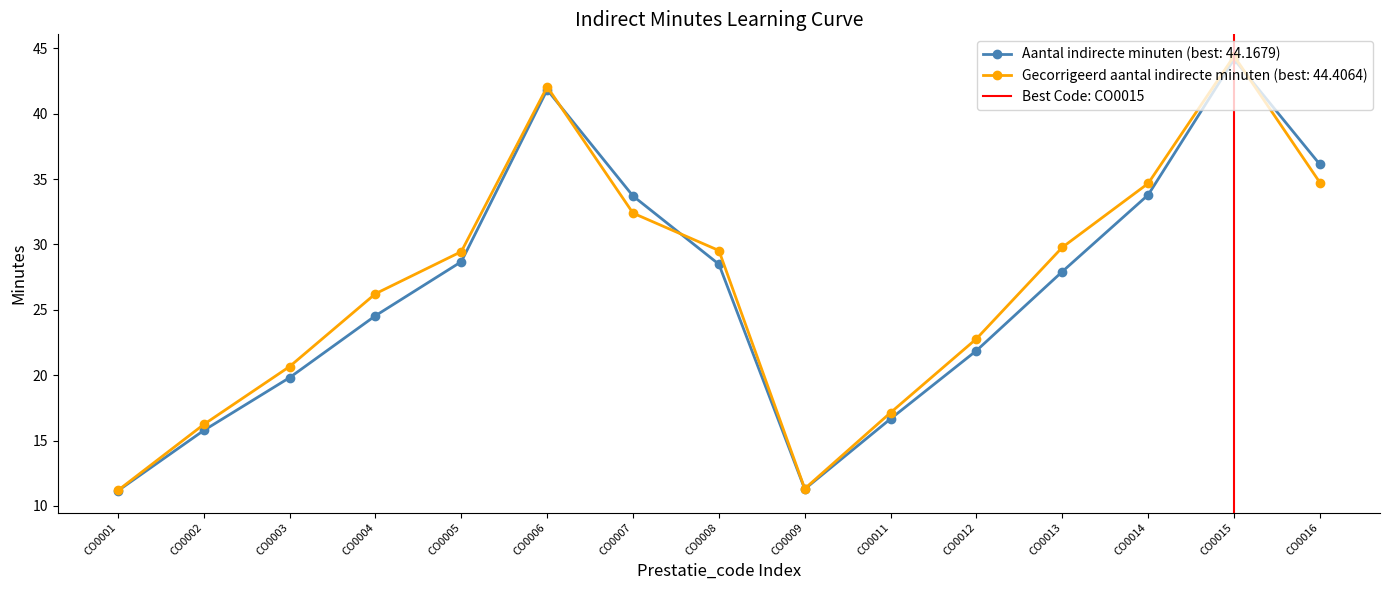

The Gecorrigeerd aantal indirecte minuten (best: 44.4064) series shows 22.8 at CO0012. True or false?

True